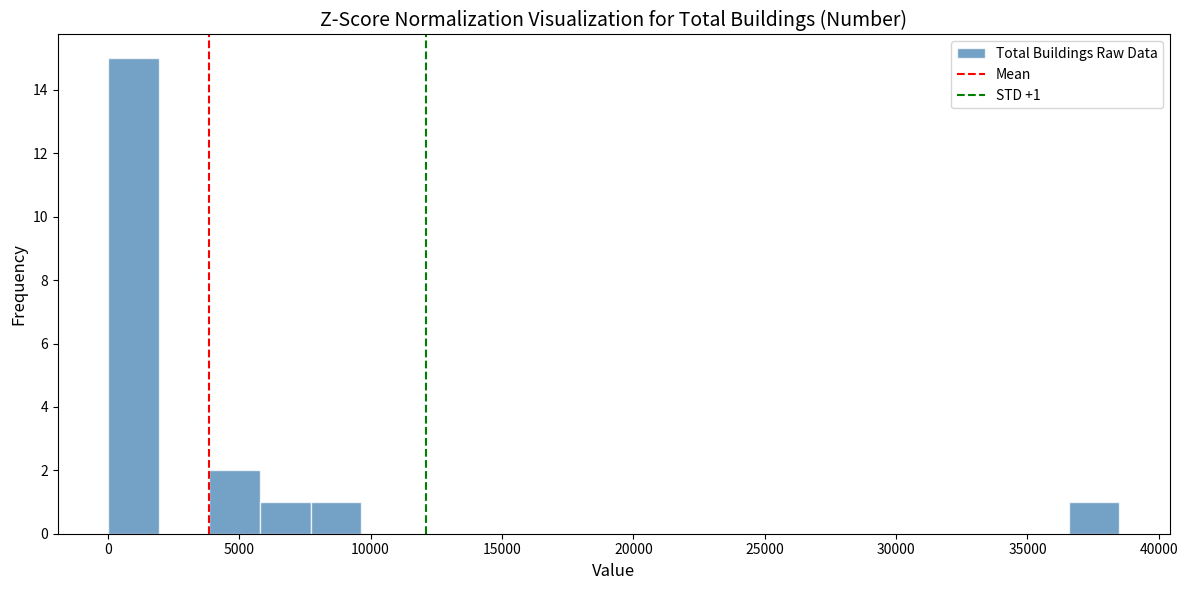

Read against the x-axis, roughly where is the centre of the tallest bar?

1000